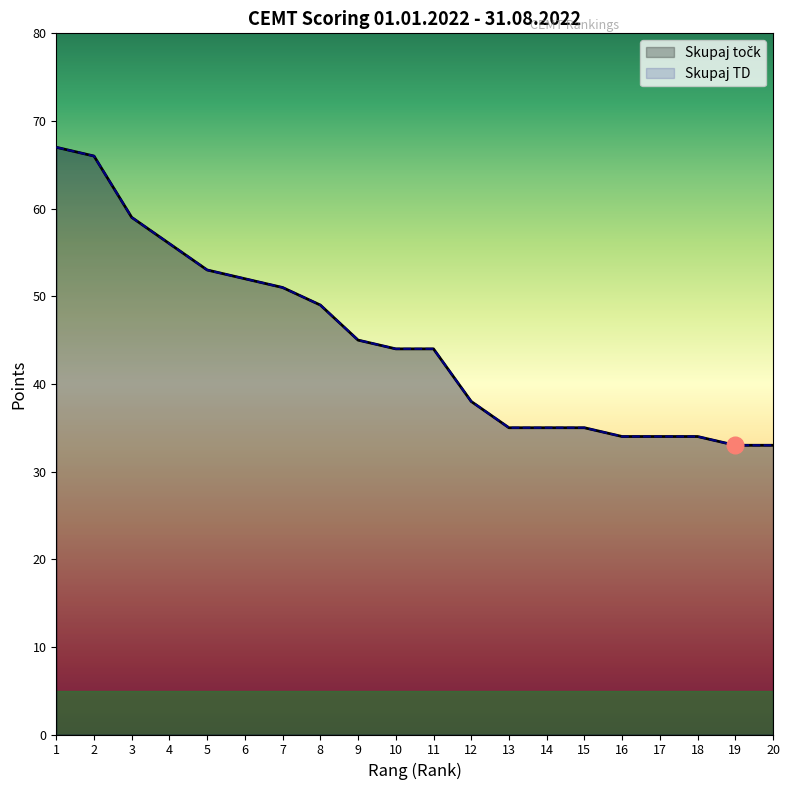

What is the approximate value of Skupaj točk at 14?

35.0